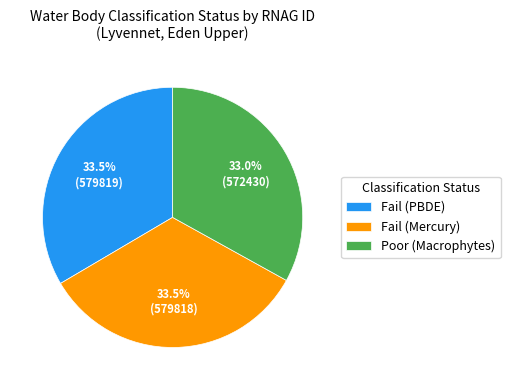

To the nearest percent, what percentage of the pie is Poor (Macrophytes)?

33%